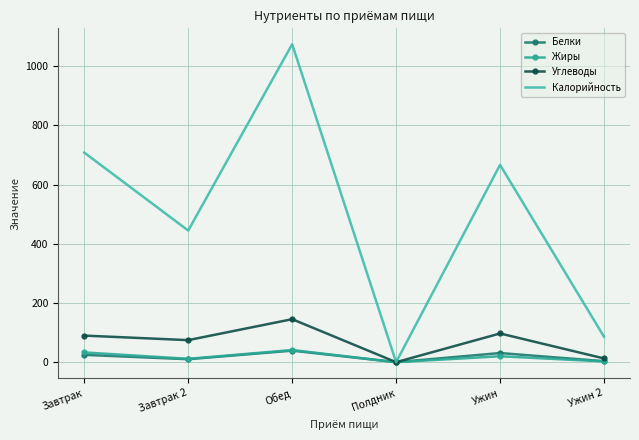

How many values in the Углеводы series exceed 89?

3